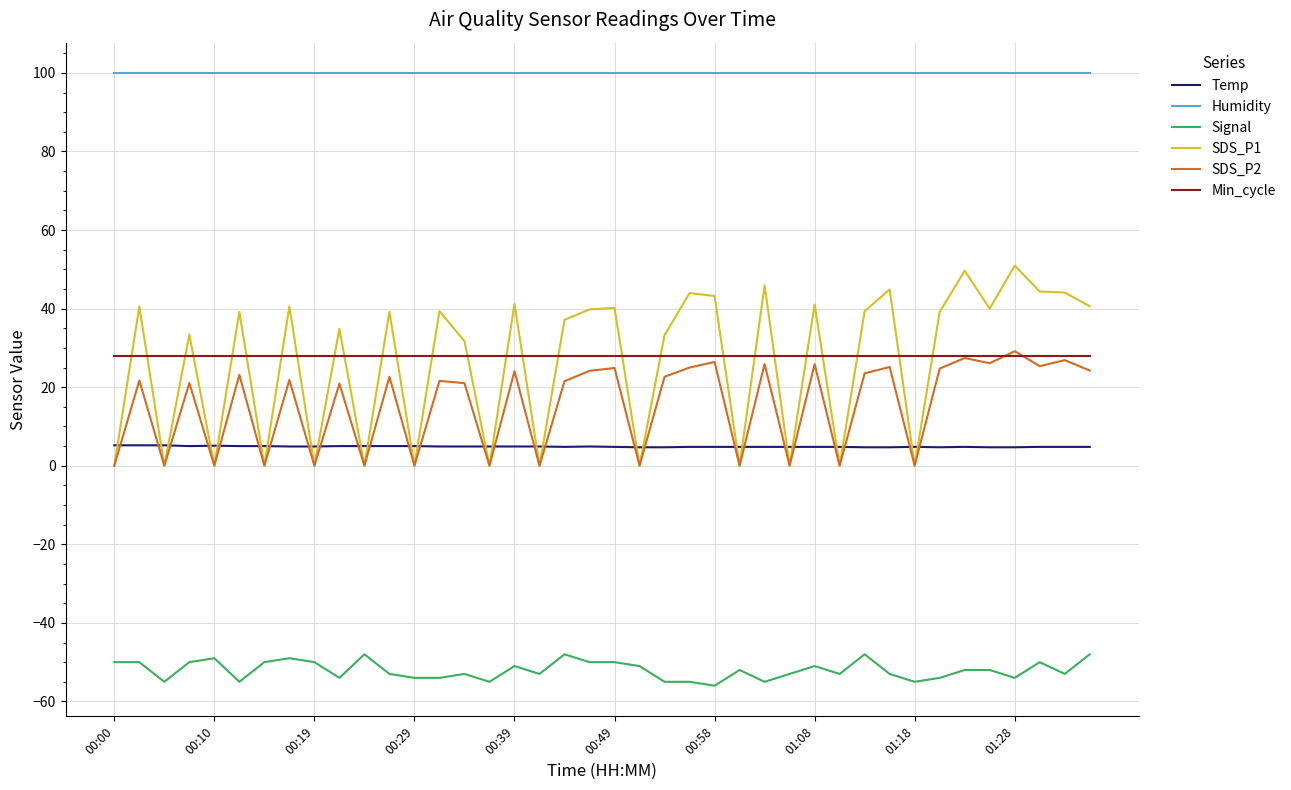

Which series has the largest range (max minus min)?

SDS_P1